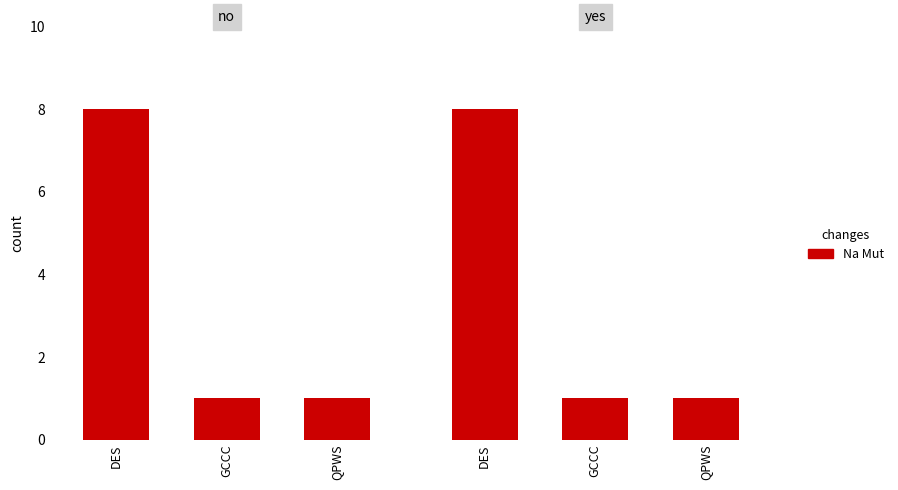

List the labels in order of value, smallest first.

GCCC, QPWS, DES